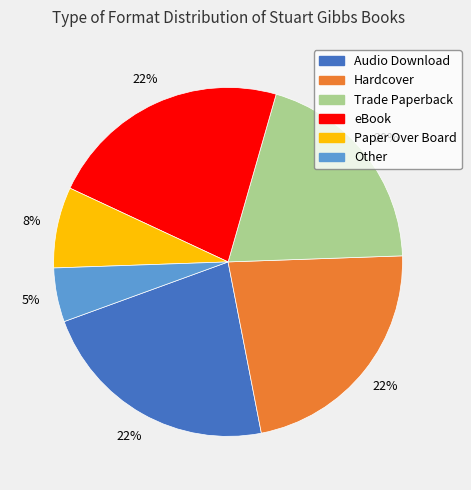

Do eBook and Other together represent more than half of the pie?

No